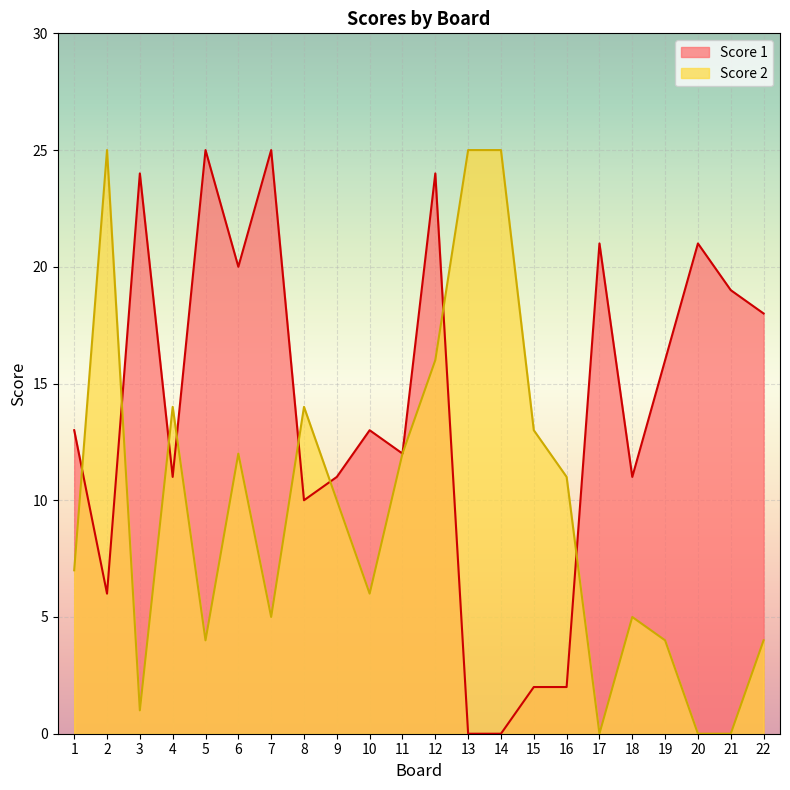

Which has a higher value, 22 or 3?

3